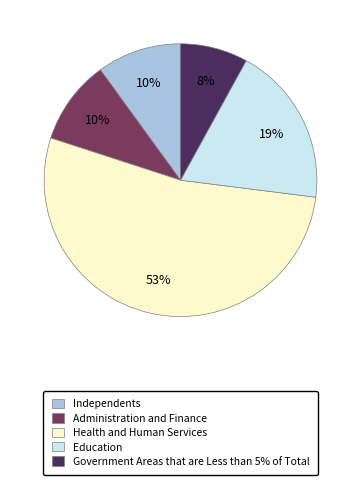

To the nearest percent, what portion does Government Areas that are Less than 5% of Total represent?

8%